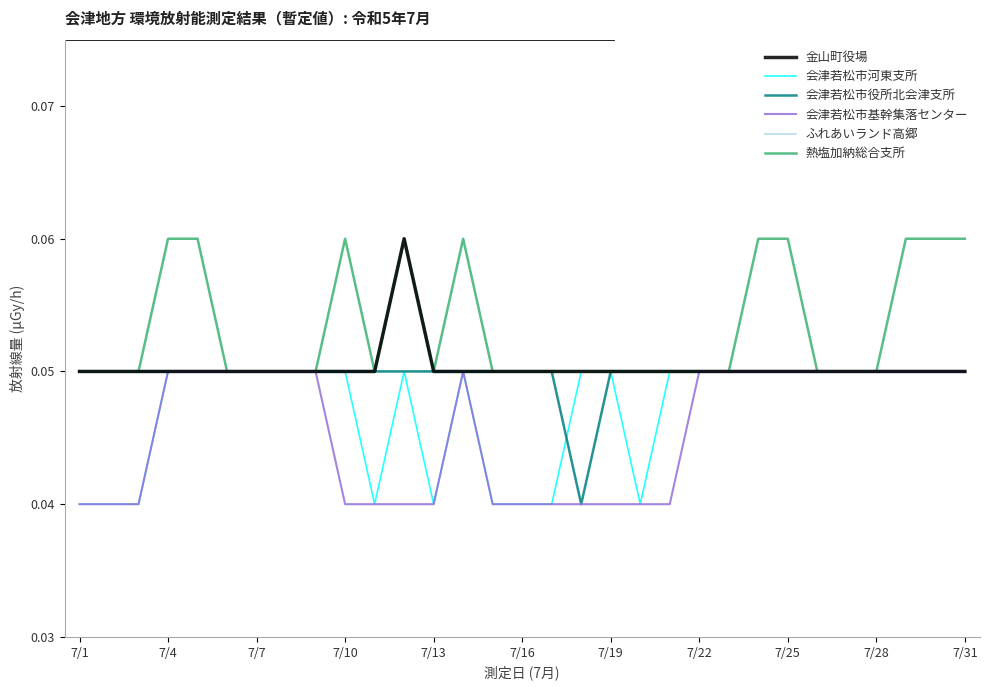

Which series has the largest total across all categories?

熱塩加納総合支所